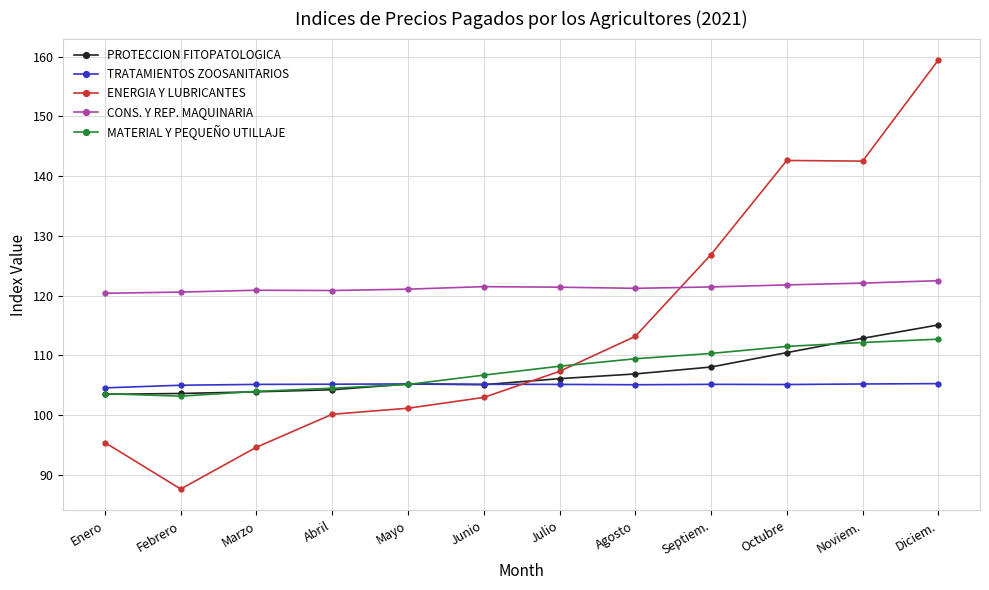

What is the label of the 5th point from the right?

Agosto